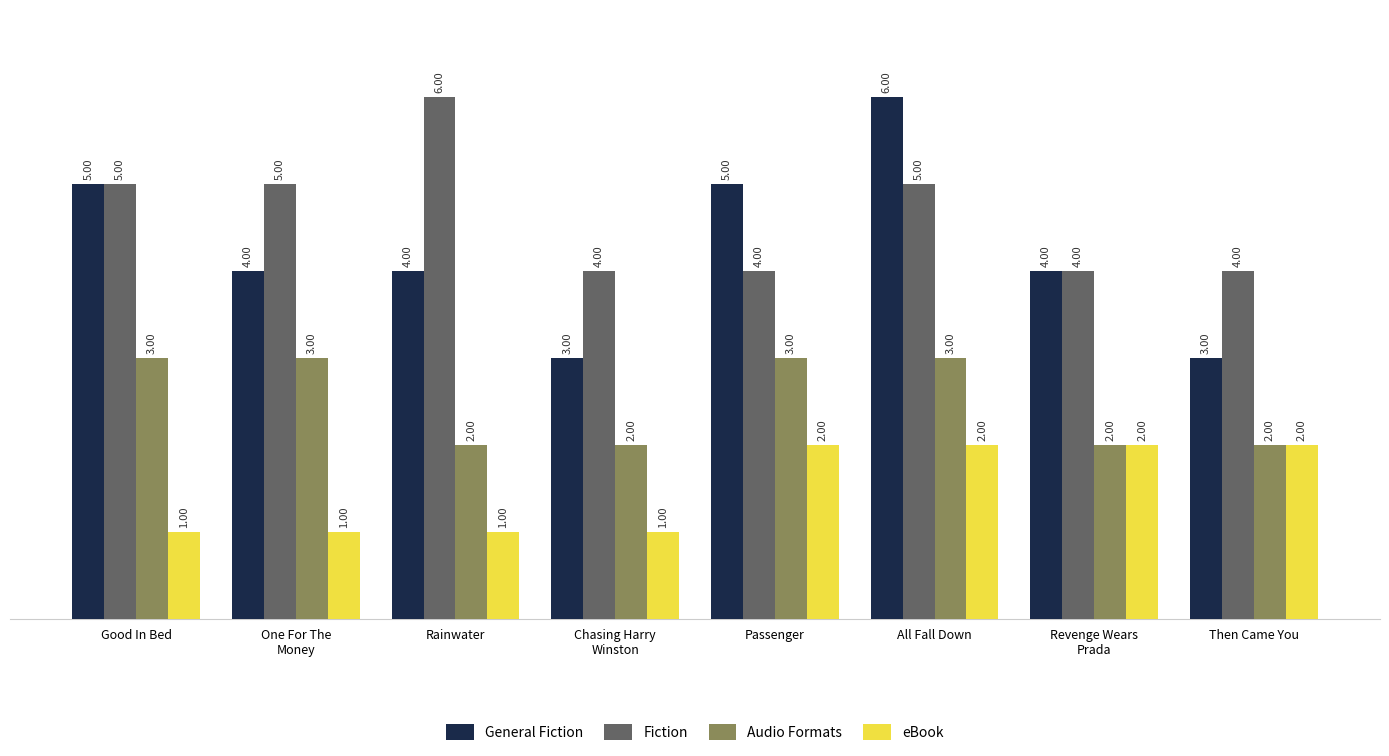

Between Chasing Harry
Winston and Then Came You, which series saw the biggest shift?

eBook